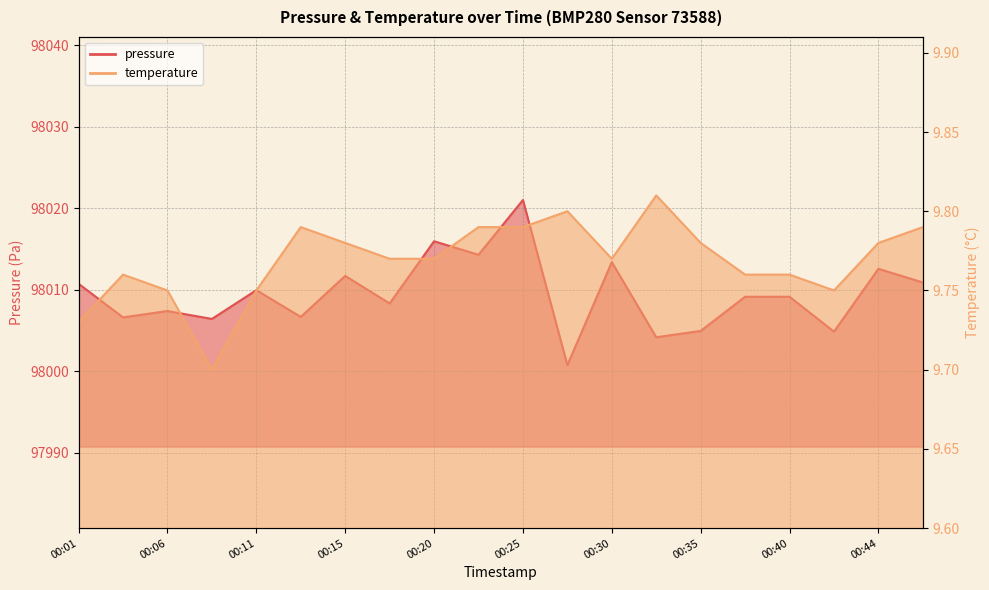

Reading left to right, list all the values displayed in this chart.

pressure: 98010.8	98006.6	98007.4	98006.4	98010.0	98006.7	98011.7	98008.3	98016.0	98014.3	98021.0	98000.8	98013.4	98004.2	98005.0	98009.2	98009.2	98004.9	98012.6	98010.9
temperature: 9.7	9.8	9.8	9.7	9.8	9.8	9.8	9.8	9.8	9.8	9.8	9.8	9.8	9.8	9.8	9.8	9.8	9.8	9.8	9.8